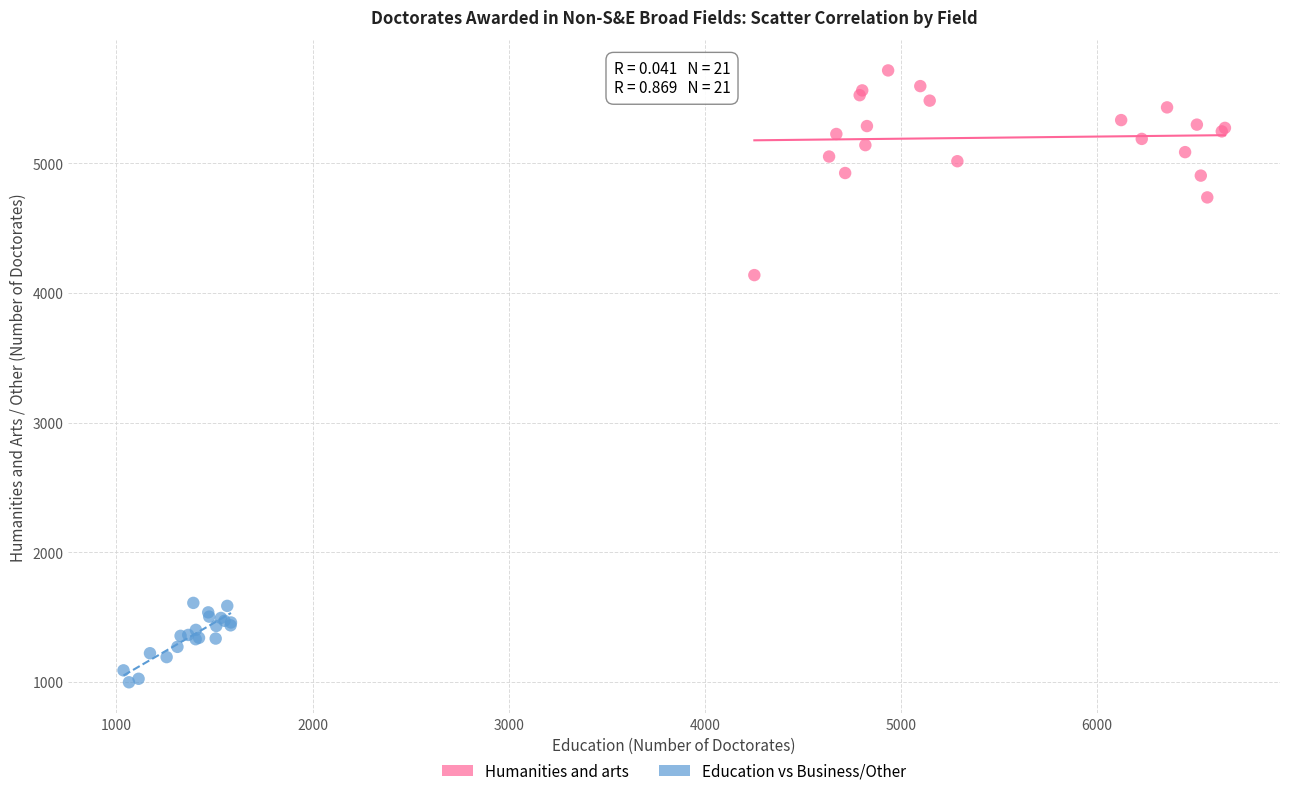

Which series reaches the maximum Y coordinate?

Humanities and arts